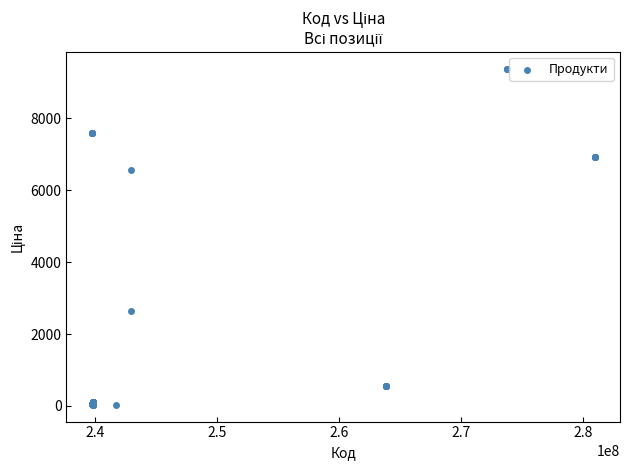

What Y value in the scatter plot is closest to 4707?

6568.8